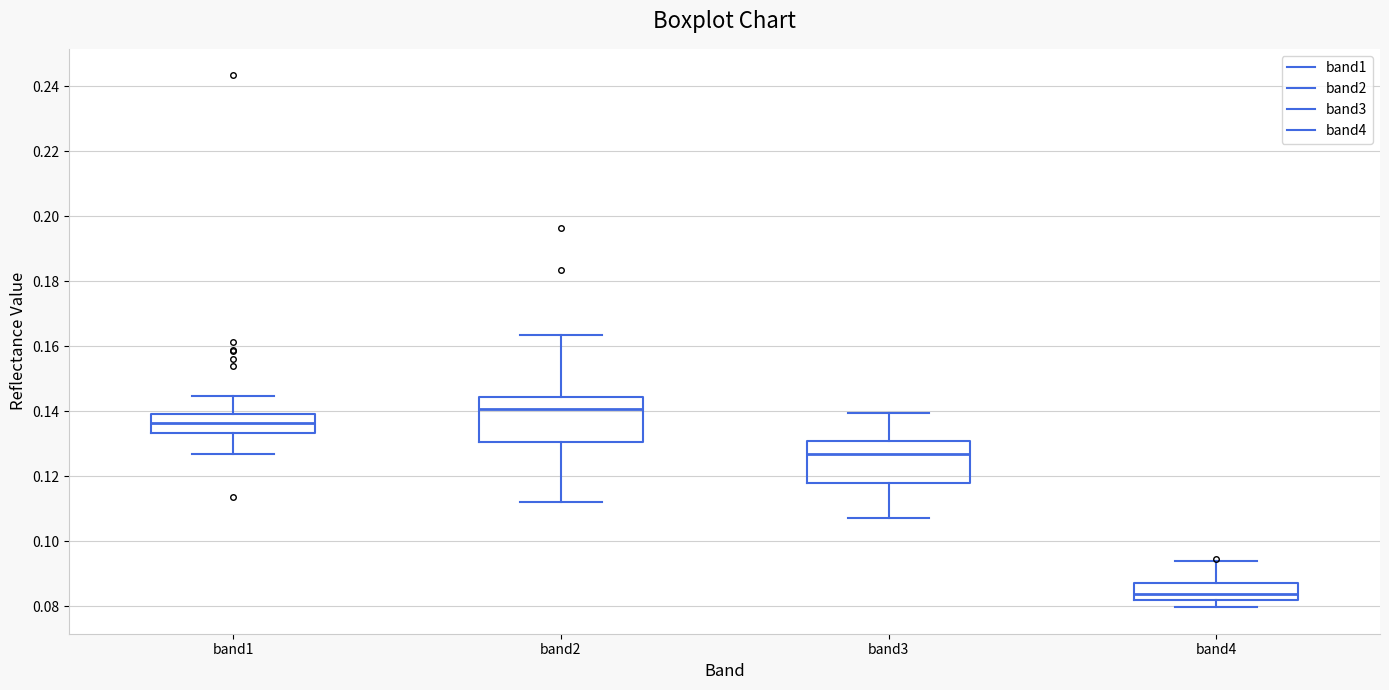

Which box's median line is the highest?

band2